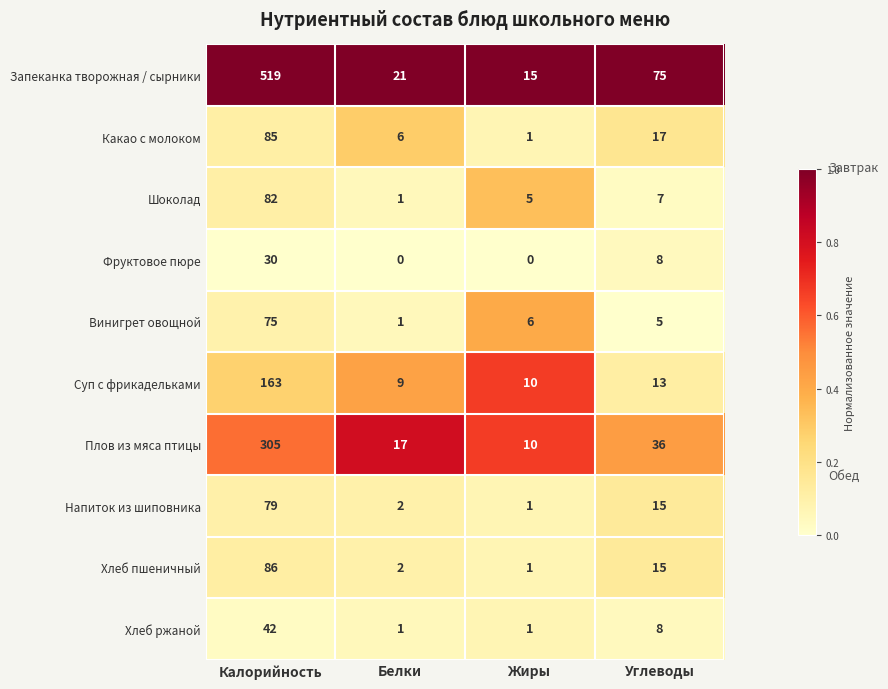

True or false: Запеканка творожная / сырники has a value of 15 at Жиры.

True